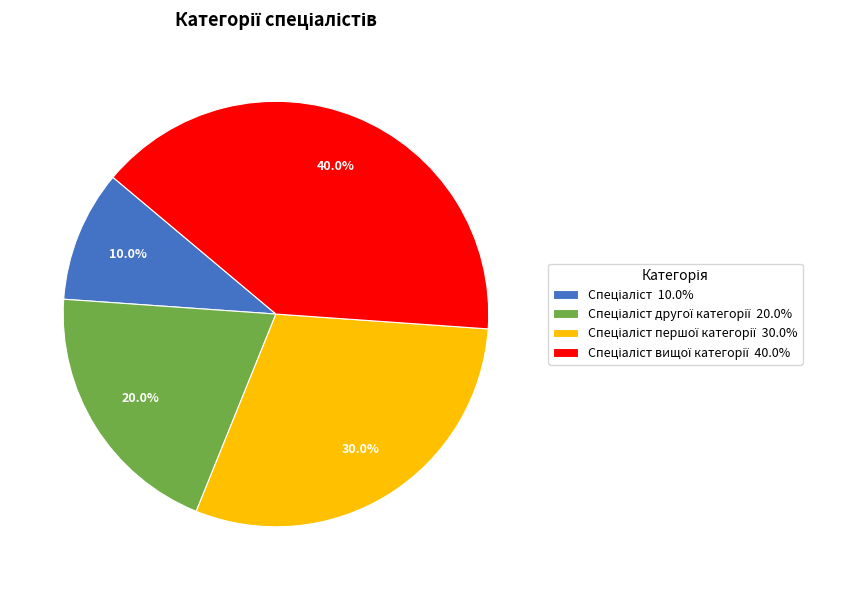

Does any single category account for the majority?

No